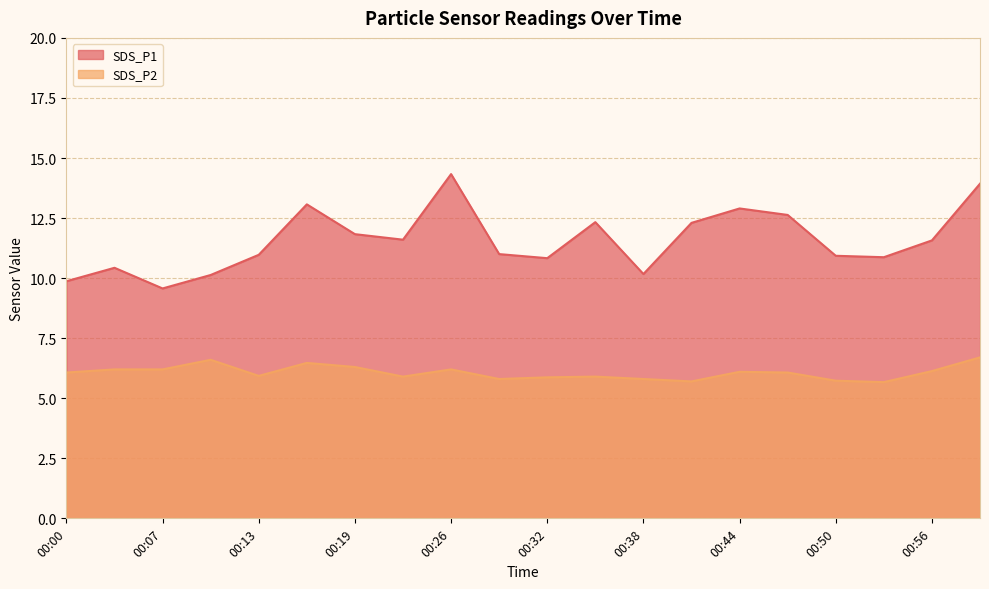

How many lines are shown in the chart?

2